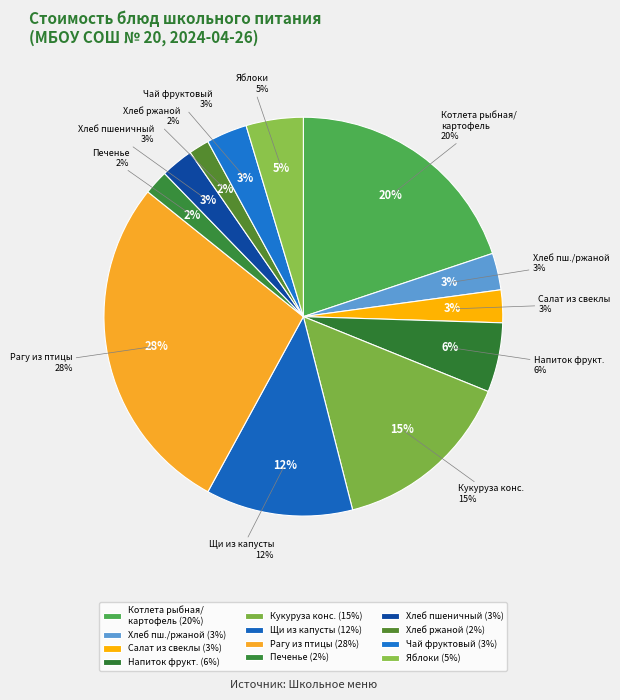

To the nearest percent, what is the average slice percentage?

8%